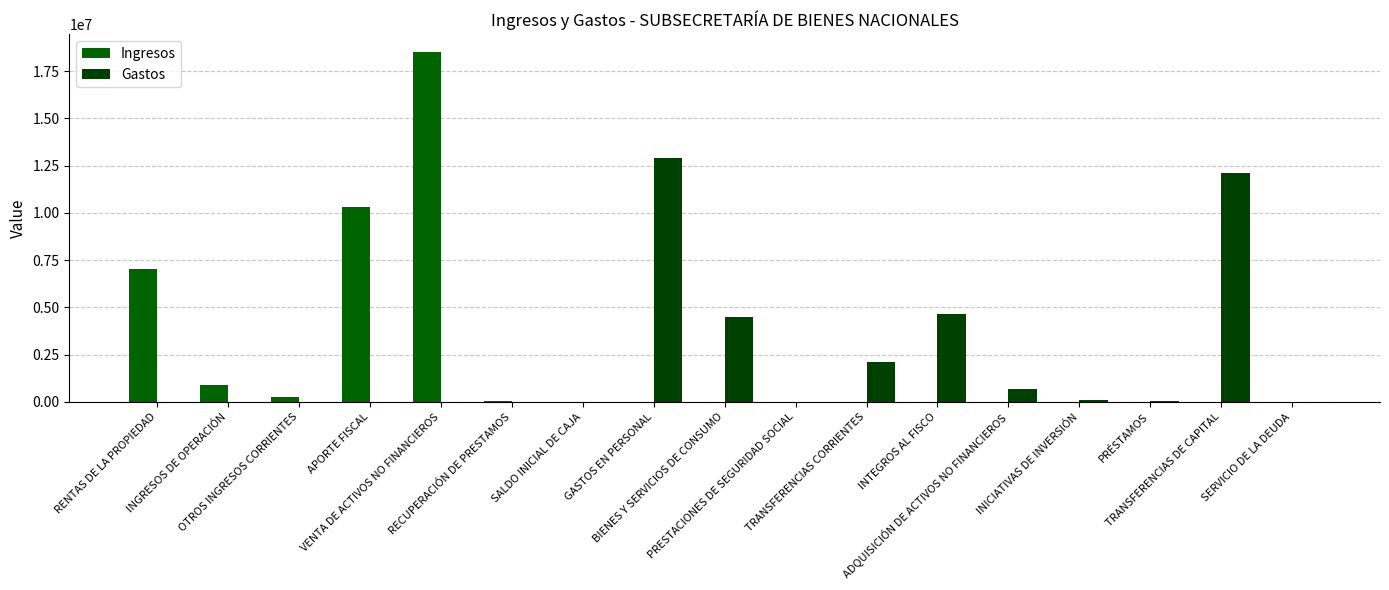

Reading left to right, list all the values displayed in this chart.

Ingresos: RENTAS DE LA PROPIEDAD=7045508	INGRESOS DE OPERACIÓN=875582	OTROS INGRESOS CORRIENTES=273998	APORTE FISCAL=10282844	VENTA DE ACTIVOS NO FINANCIEROS=18521756	RECUPERACIÓN DE PRESTAMOS=65142	SALDO INICIAL DE CAJA=1000	GASTOS EN PERSONAL=0	BIENES Y SERVICIOS DE CONSUMO=0	PRESTACIONES DE SEGURIDAD SOCIAL=0	TRANSFERENCIAS CORRIENTES=0	INTEGROS AL FISCO=0	ADQUISICIÓN DE ACTIVOS NO FINANCIEROS=0	INICIATIVAS DE INVERSIÓN=0	PRÉSTAMOS=0	TRANSFERENCIAS DE CAPITAL=0	SERVICIO DE LA DEUDA=0
Gastos: RENTAS DE LA PROPIEDAD=0	INGRESOS DE OPERACIÓN=0	OTROS INGRESOS CORRIENTES=0	APORTE FISCAL=0	VENTA DE ACTIVOS NO FINANCIEROS=0	RECUPERACIÓN DE PRESTAMOS=0	SALDO INICIAL DE CAJA=0	GASTOS EN PERSONAL=12879773	BIENES Y SERVICIOS DE CONSUMO=4483142	PRESTACIONES DE SEGURIDAD SOCIAL=11	TRANSFERENCIAS CORRIENTES=2131980	INTEGROS AL FISCO=4648954	ADQUISICIÓN DE ACTIVOS NO FINANCIEROS=671890	INICIATIVAS DE INVERSIÓN=107523	PRÉSTAMOS=60073	TRANSFERENCIAS DE CAPITAL=12081484	SERVICIO DE LA DEUDA=1000